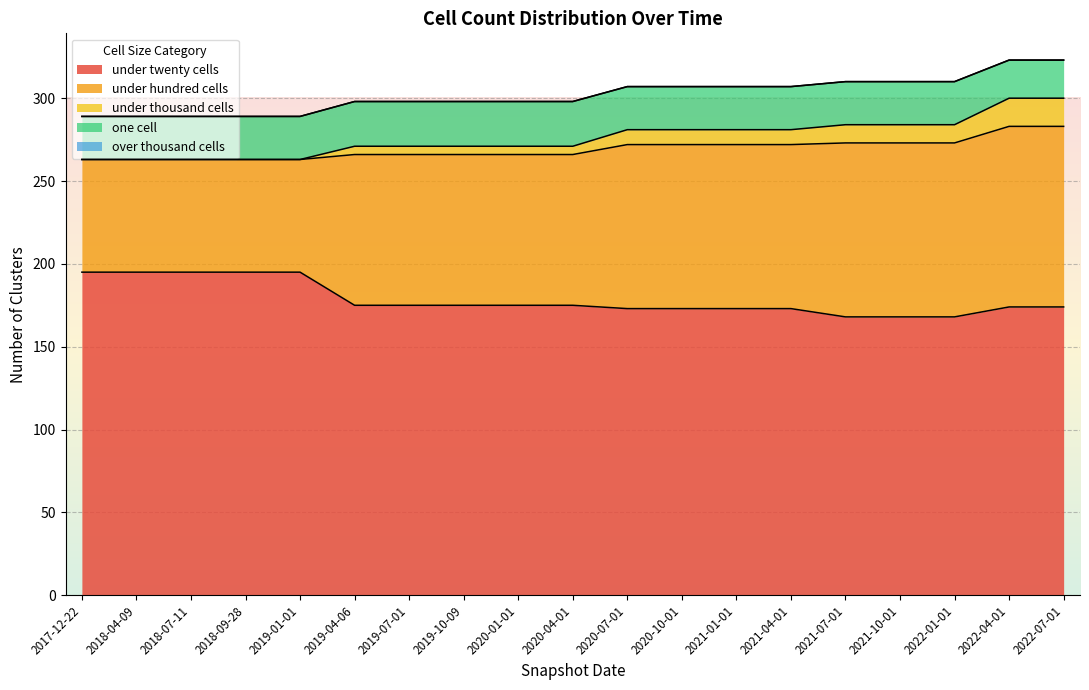

At which label does under_hundred_cells reach its minimum?

2017-12-22